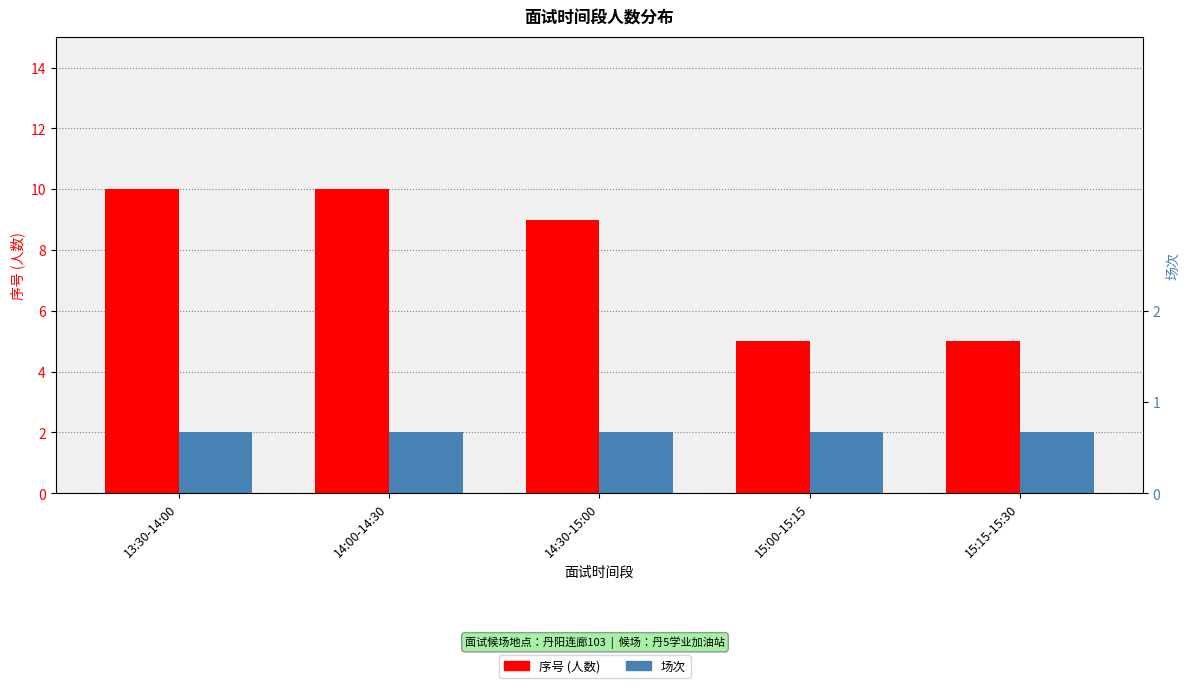

Count the number of categories in the chart.

5